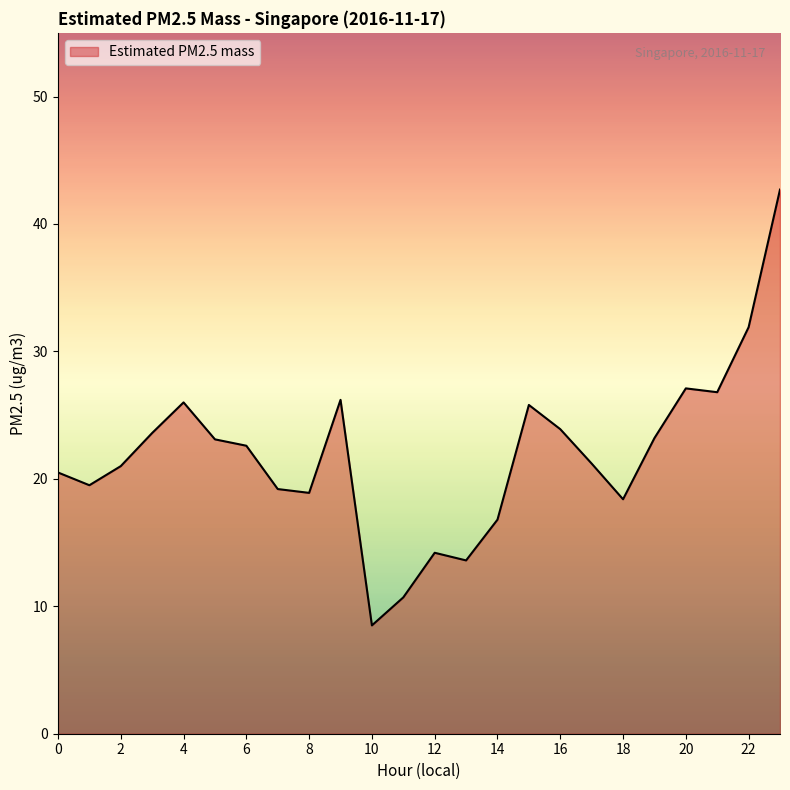

How many series are shown in this chart?

1